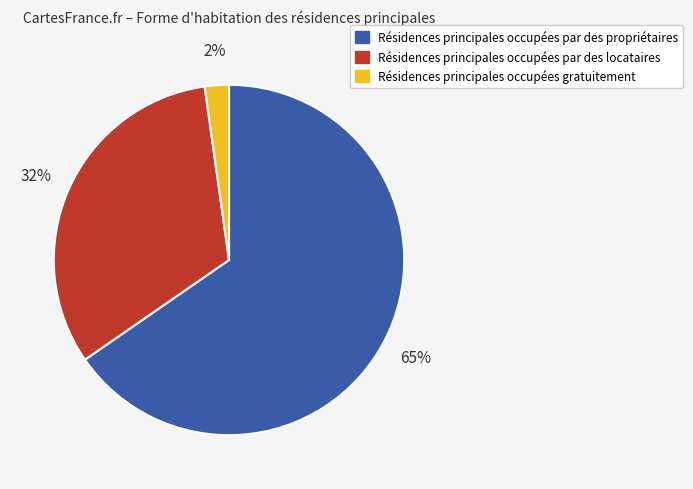

To the nearest percent, what is the average slice percentage?

33%